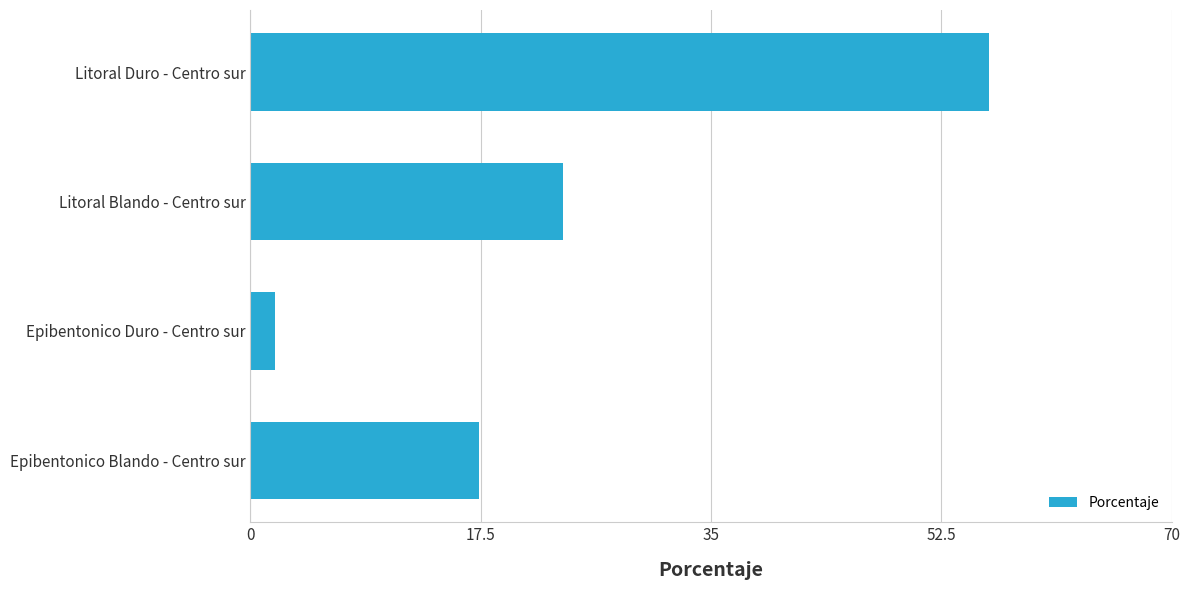

Where is the data nearest to the value 28?

Litoral Blando - Centro sur